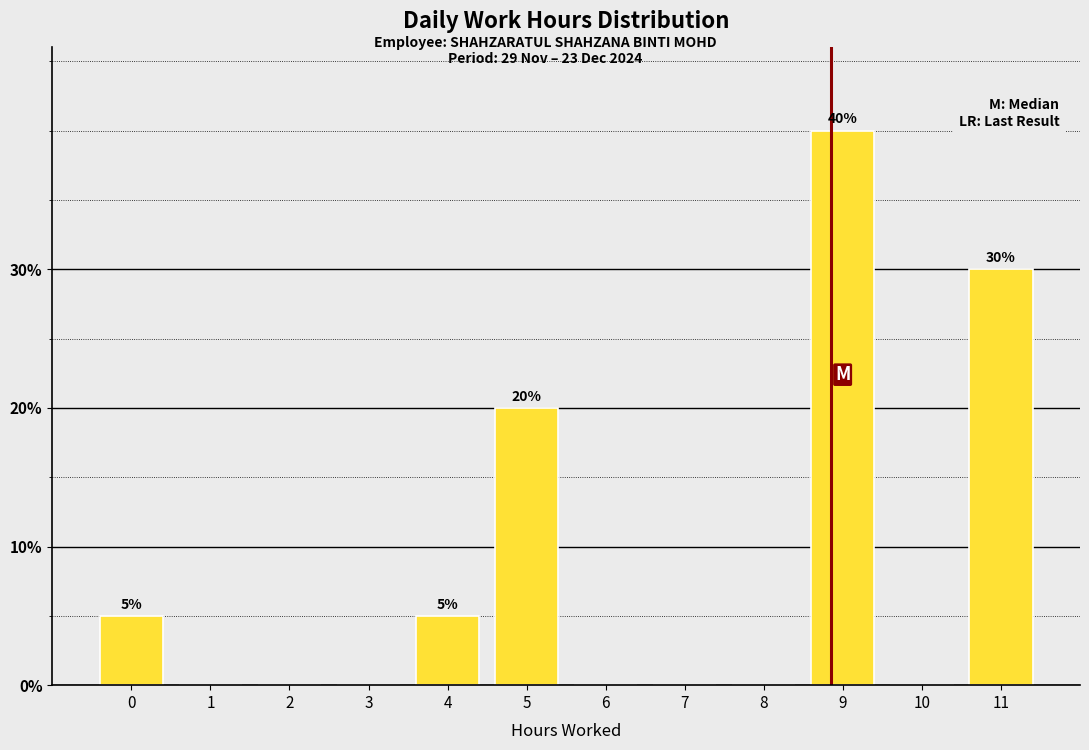

Reading left to right, list all the values displayed in this chart.

0=5	1=0	2=0	3=0	4=5	5=20	6=0	7=0	8=0	9=40	10=0	11=30